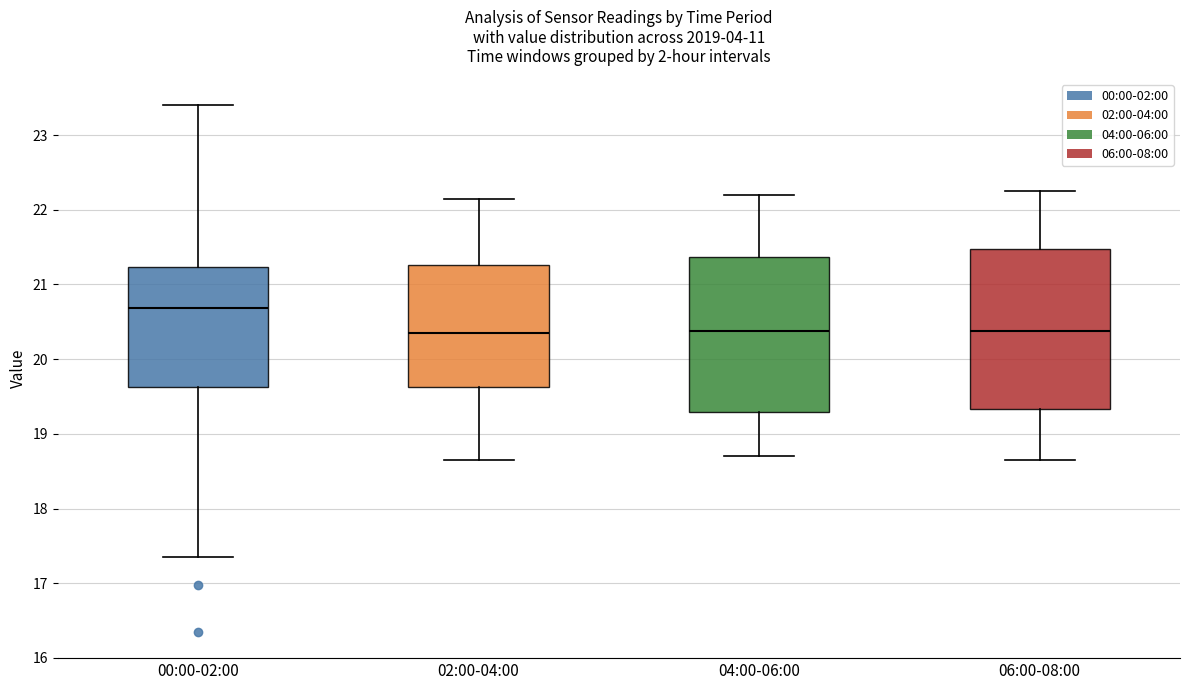

Where does the median line of the box for 06:00-08:00 sit on the y-axis? The values are not printed on the chart, so give them approximately, as read against the axis.

20.4